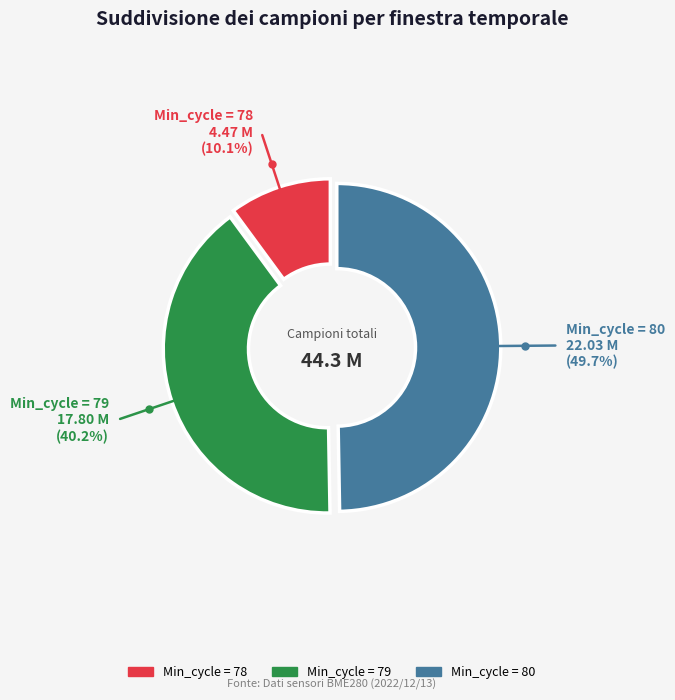

How many segments does this pie chart have?

3